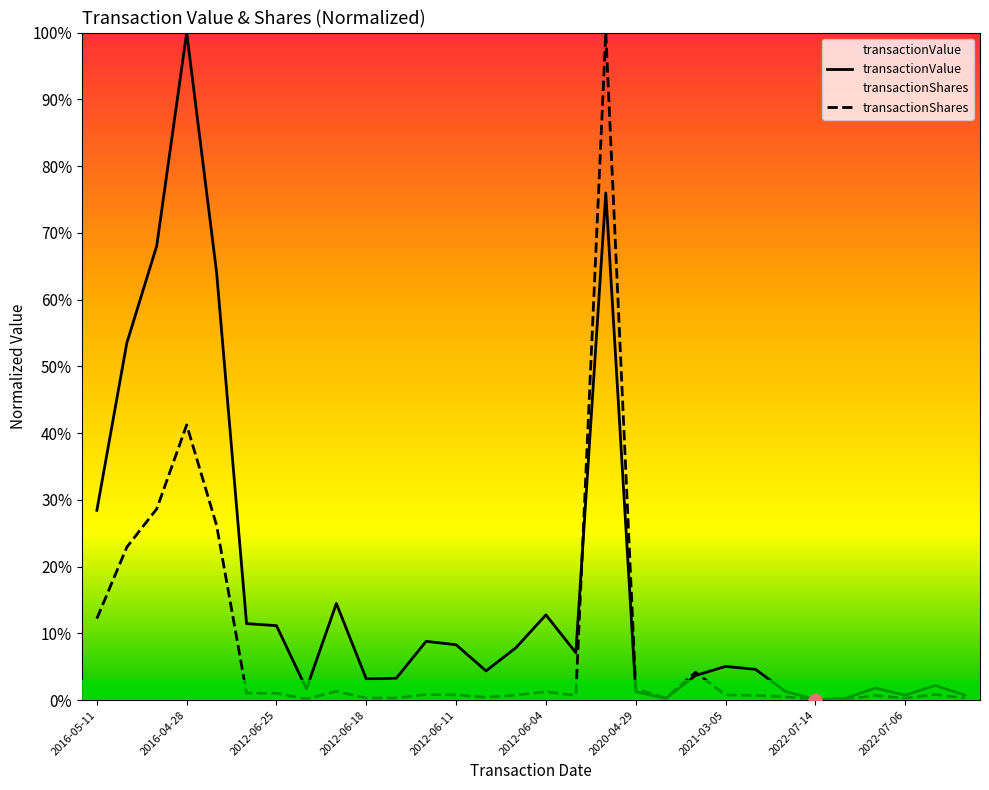

Which series reaches the maximum Y coordinate?

transactionValue